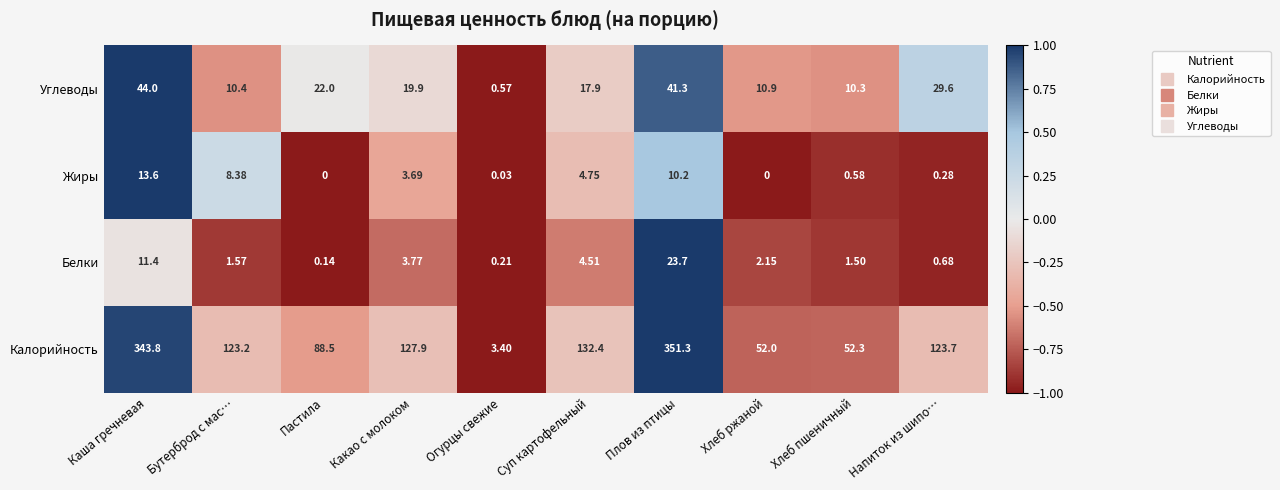

Rank the series by their maximum value, from lowest to highest.

Жиры, Белки, Углеводы, Калорийность